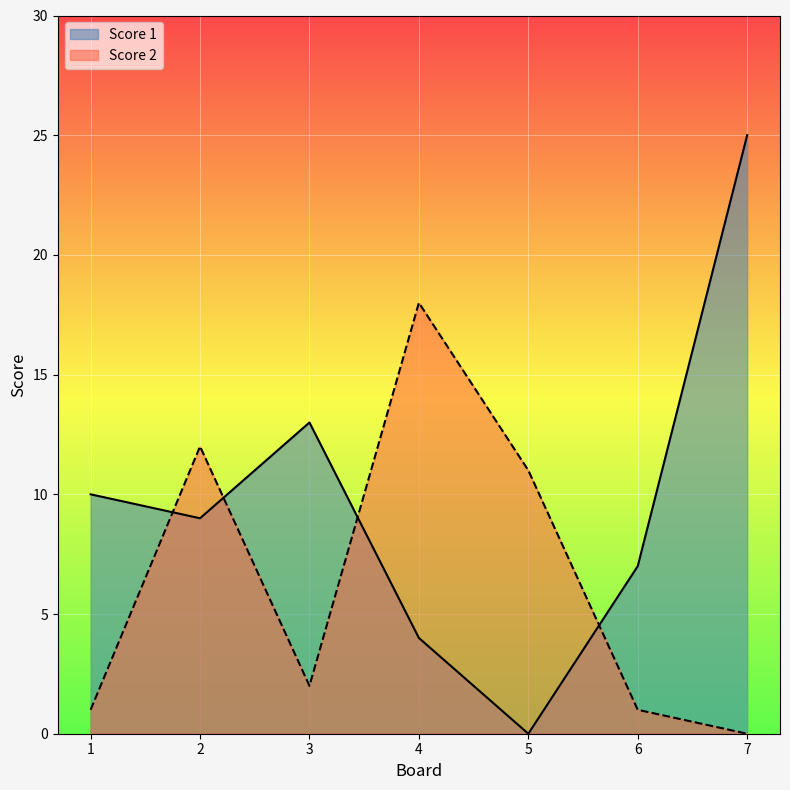

Which series has the largest total across all categories?

Score 1